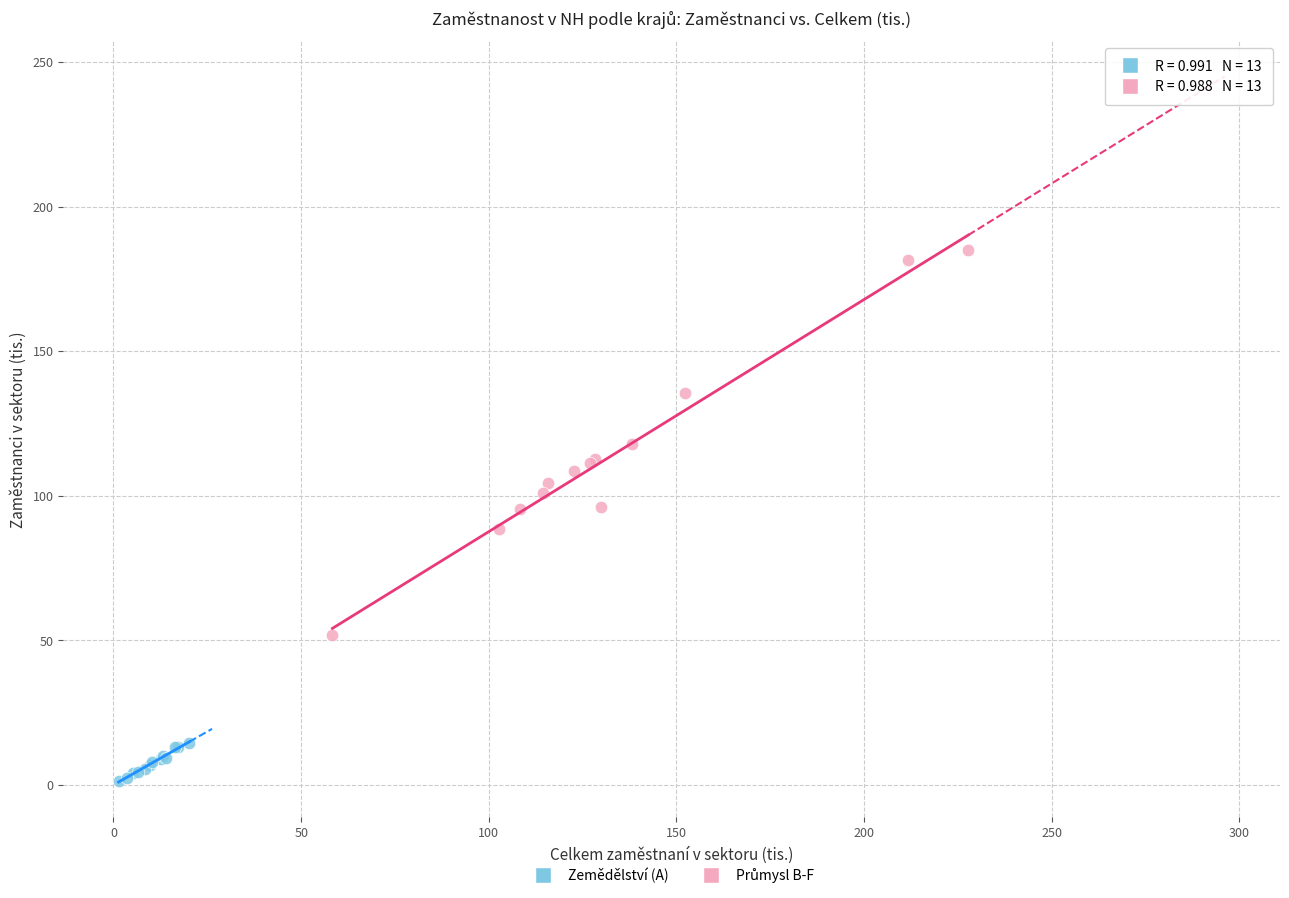

Which series contains the lowest Y value?

Zemědělství (A)